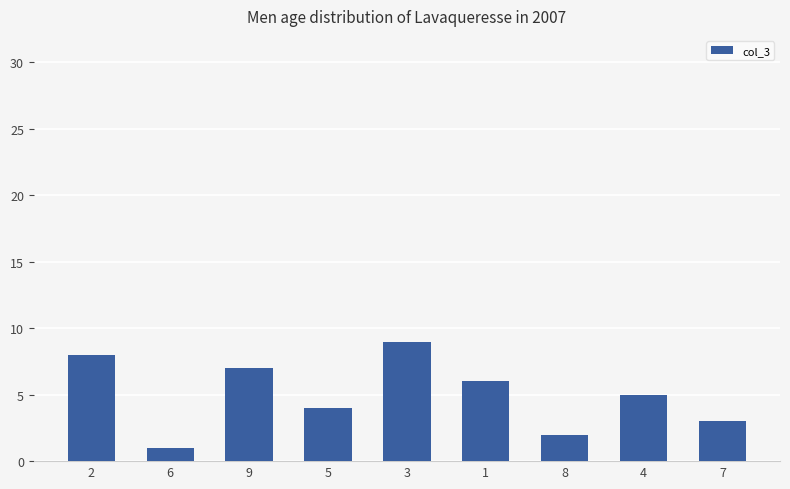

Reading right to left, transcribe all the data shown in this chart.

3	5	2	6	9	4	7	1	8